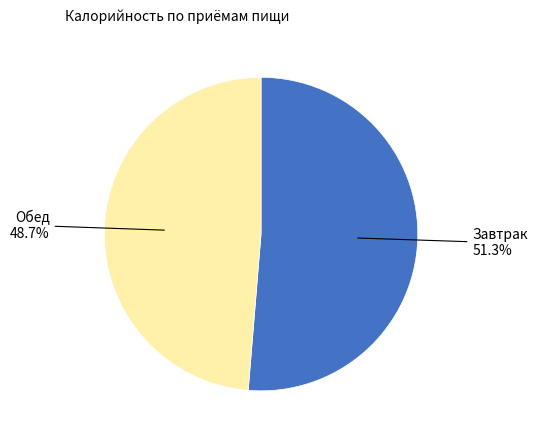

How many slices are in this pie chart?

2